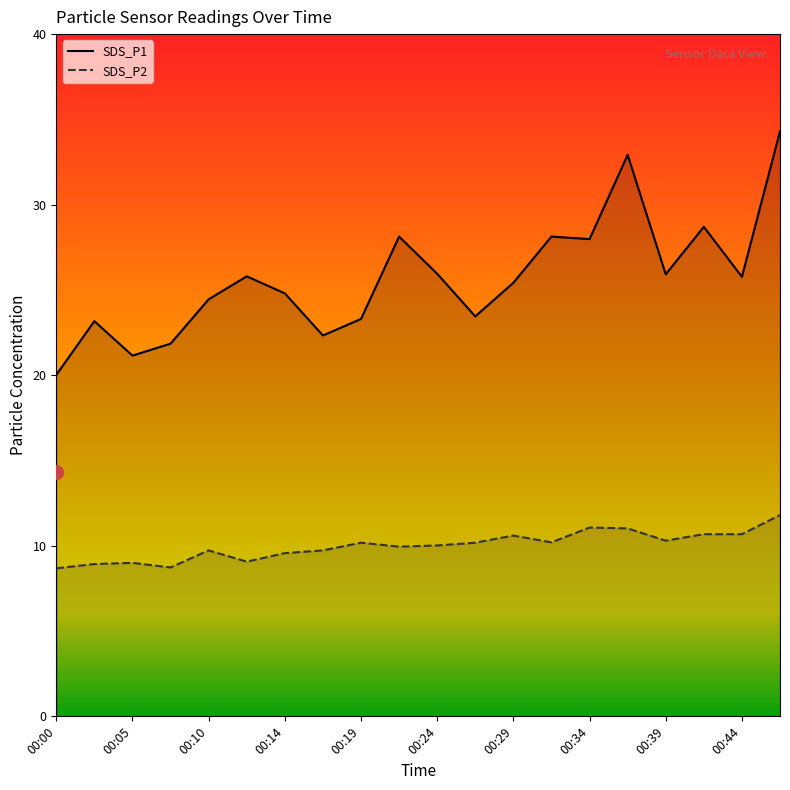

At which category is the sum across all series the highest?

00:46